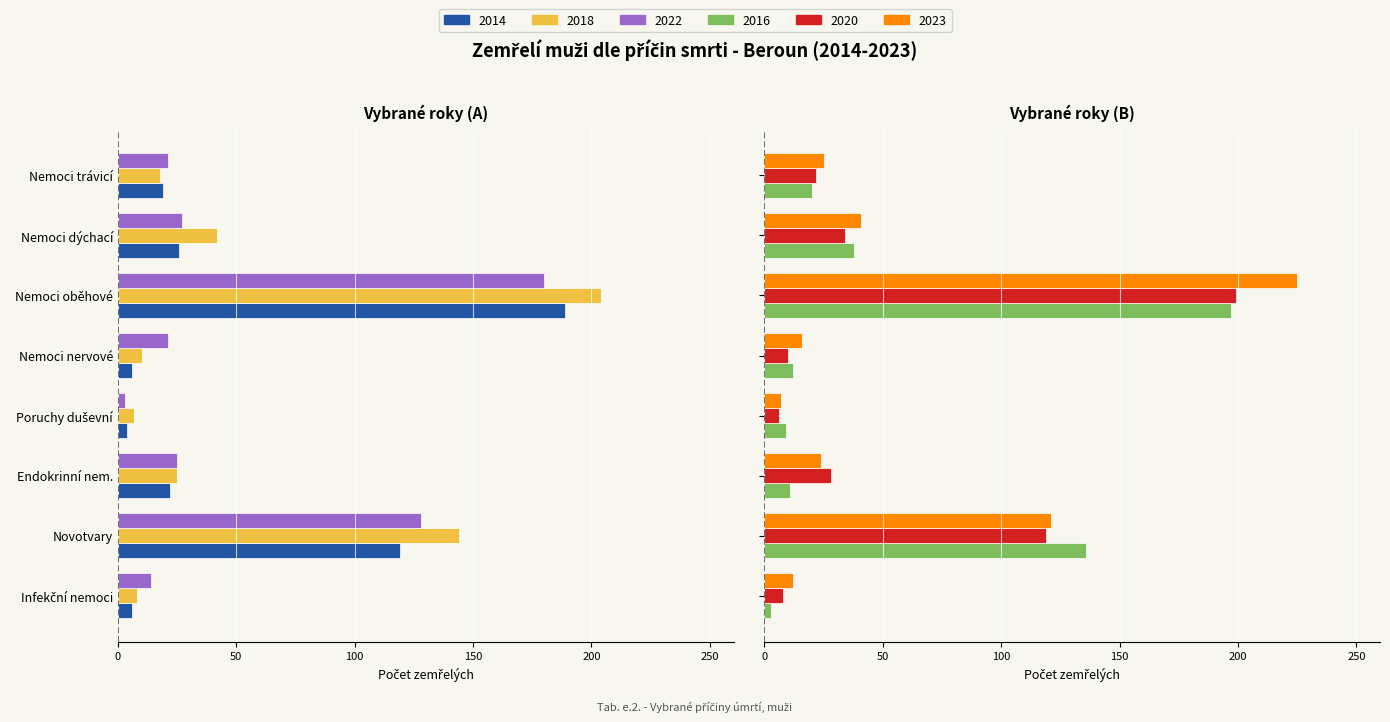

Does the chart contain any negative values?

Yes